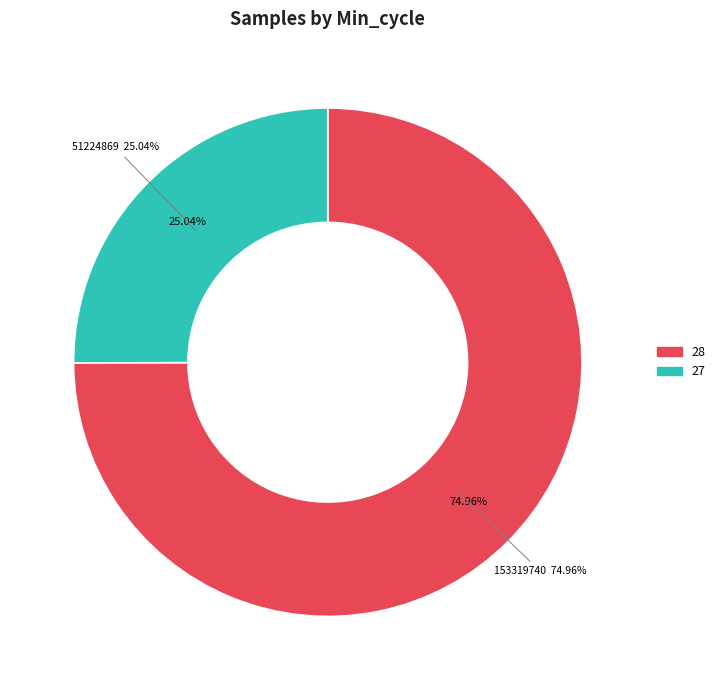

Which has a higher value, 28 or 28?

28